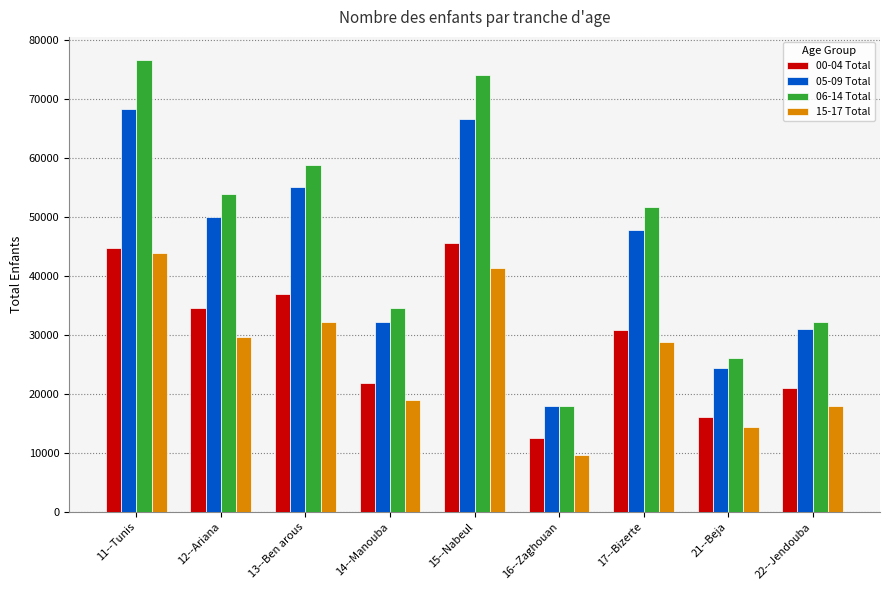

Which series changed the most between 16--Zaghouan and 22--Jendouba?

06-14 Total